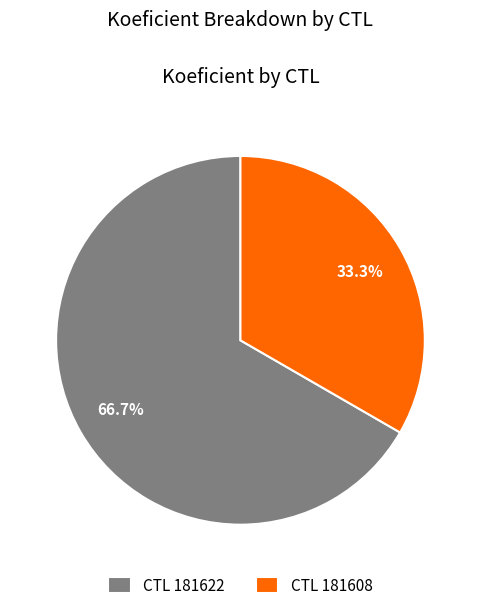

Which slice is the smallest?

CTL 181608